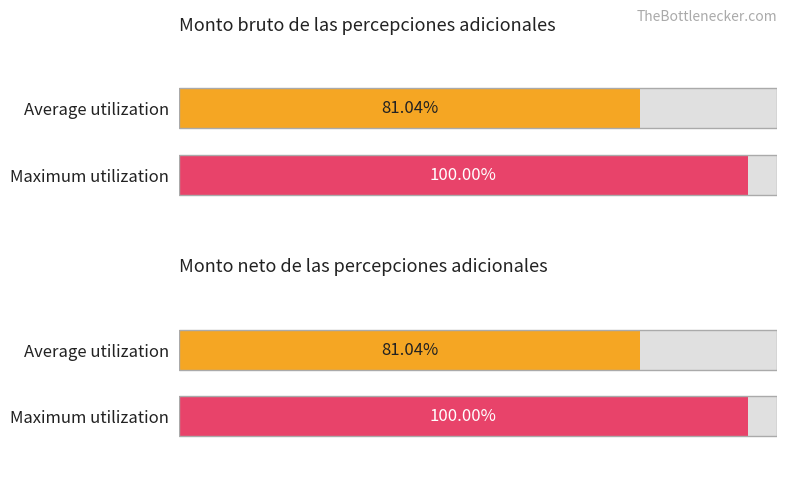

What are all the series names shown in the legend?

Monto bruto, Monto neto